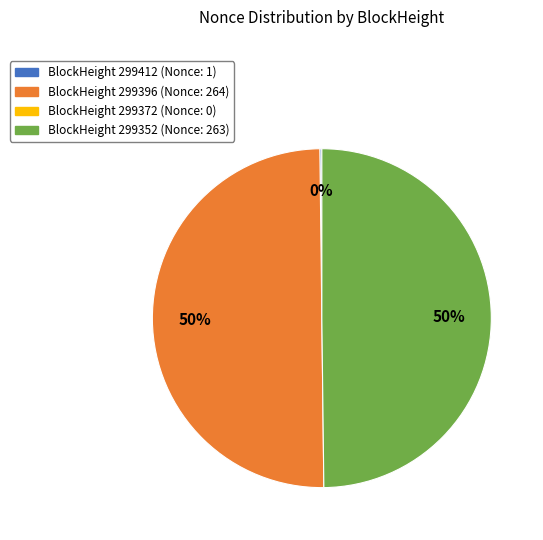

To the nearest percent, what is the average slice percentage?

33%